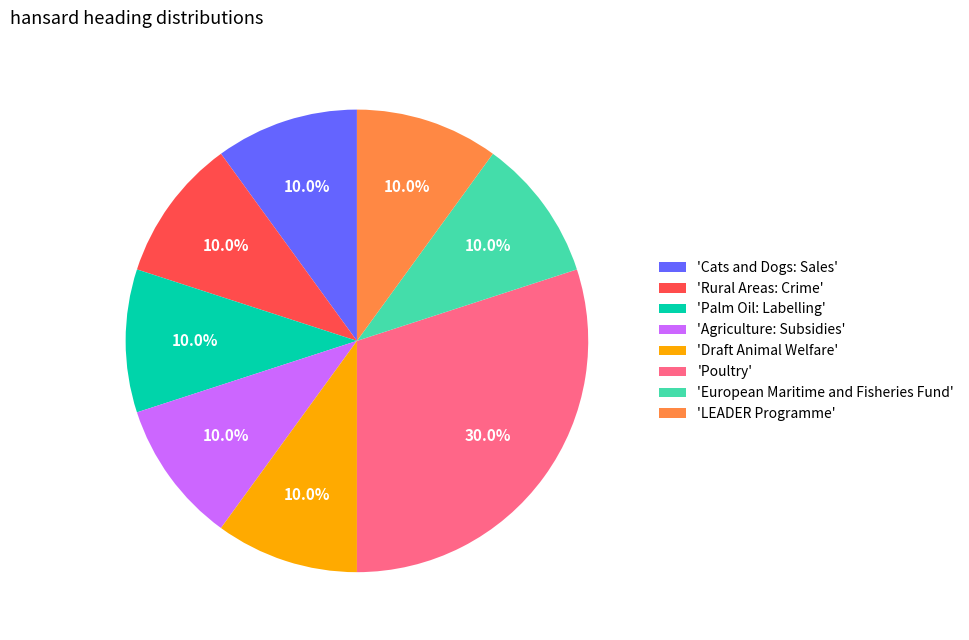

Approximately how many times larger is the value at 'European Maritime and Fisheries Fund' compared to 'Cats and Dogs: Sales'?

1.0